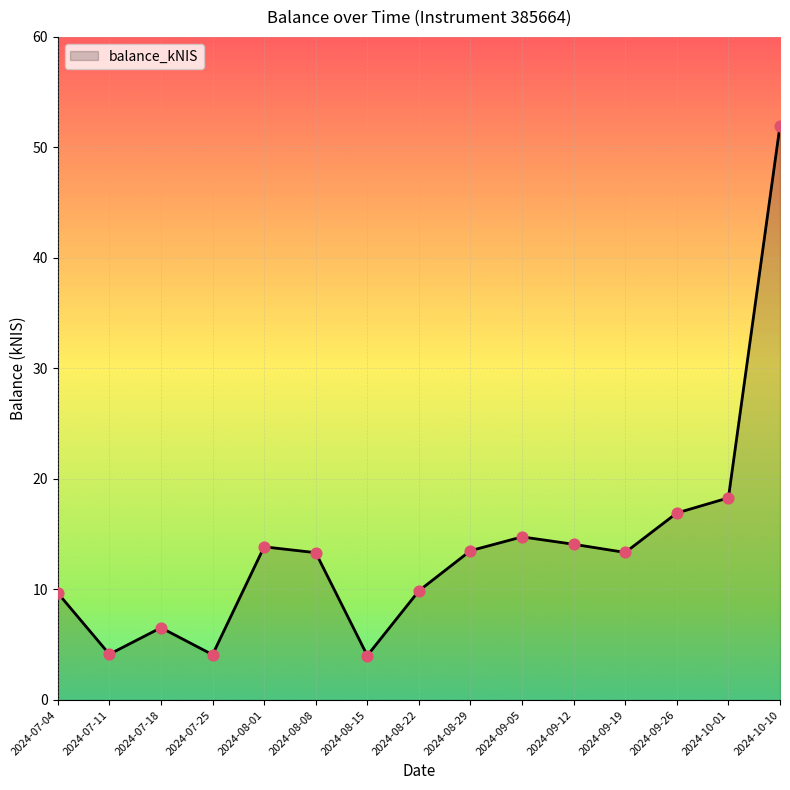

Which has a higher value, 2024-10-10 or 2024-10-01?

2024-10-10